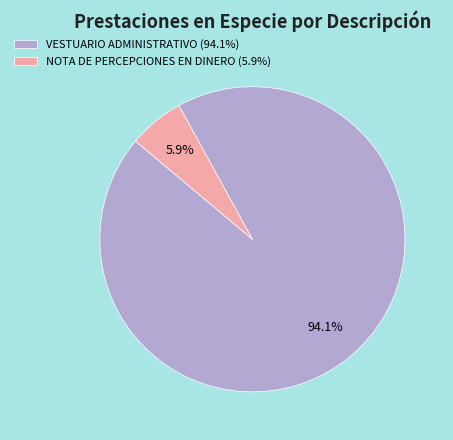

To the nearest percent, what portion does NOTA DE PERCEPCIONES EN DINERO represent?

6%